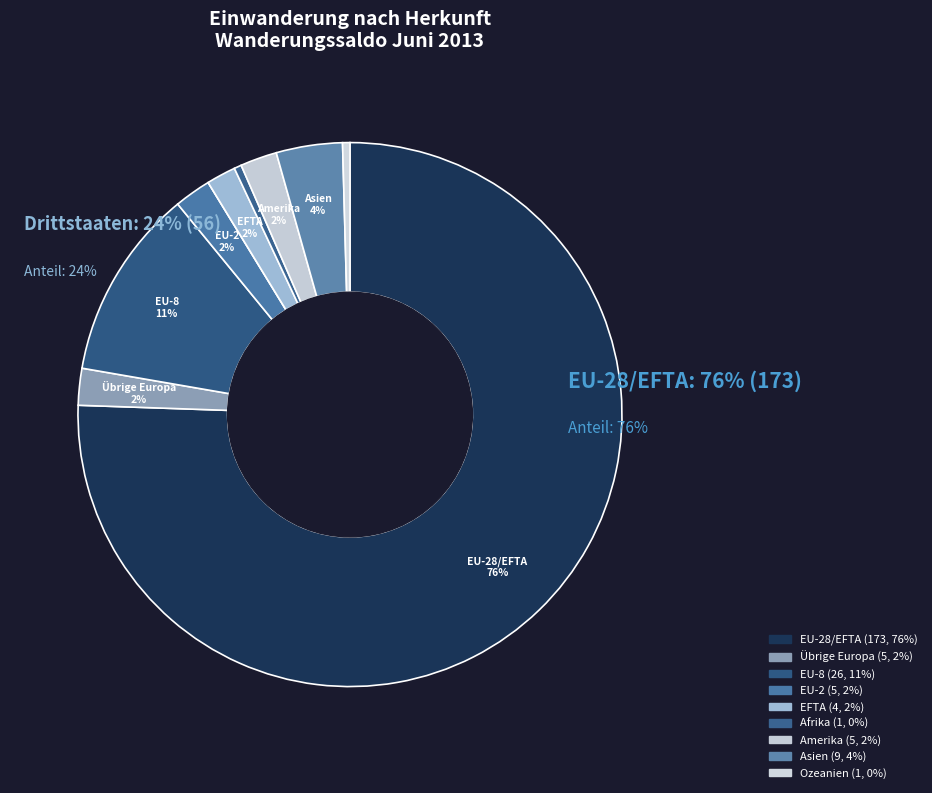

Is there any slice that represents more than half of the pie?

Yes